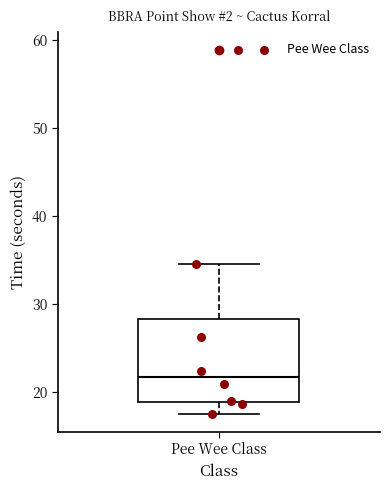

Transcribe this box plot: give where the median line is, the range the box spans, and where the two whiskers end, as read against the y-axis. The values are not printed on the chart, so give them approximately, as read against the axis.

median 22, box 19 to 28, whiskers 18 to 35